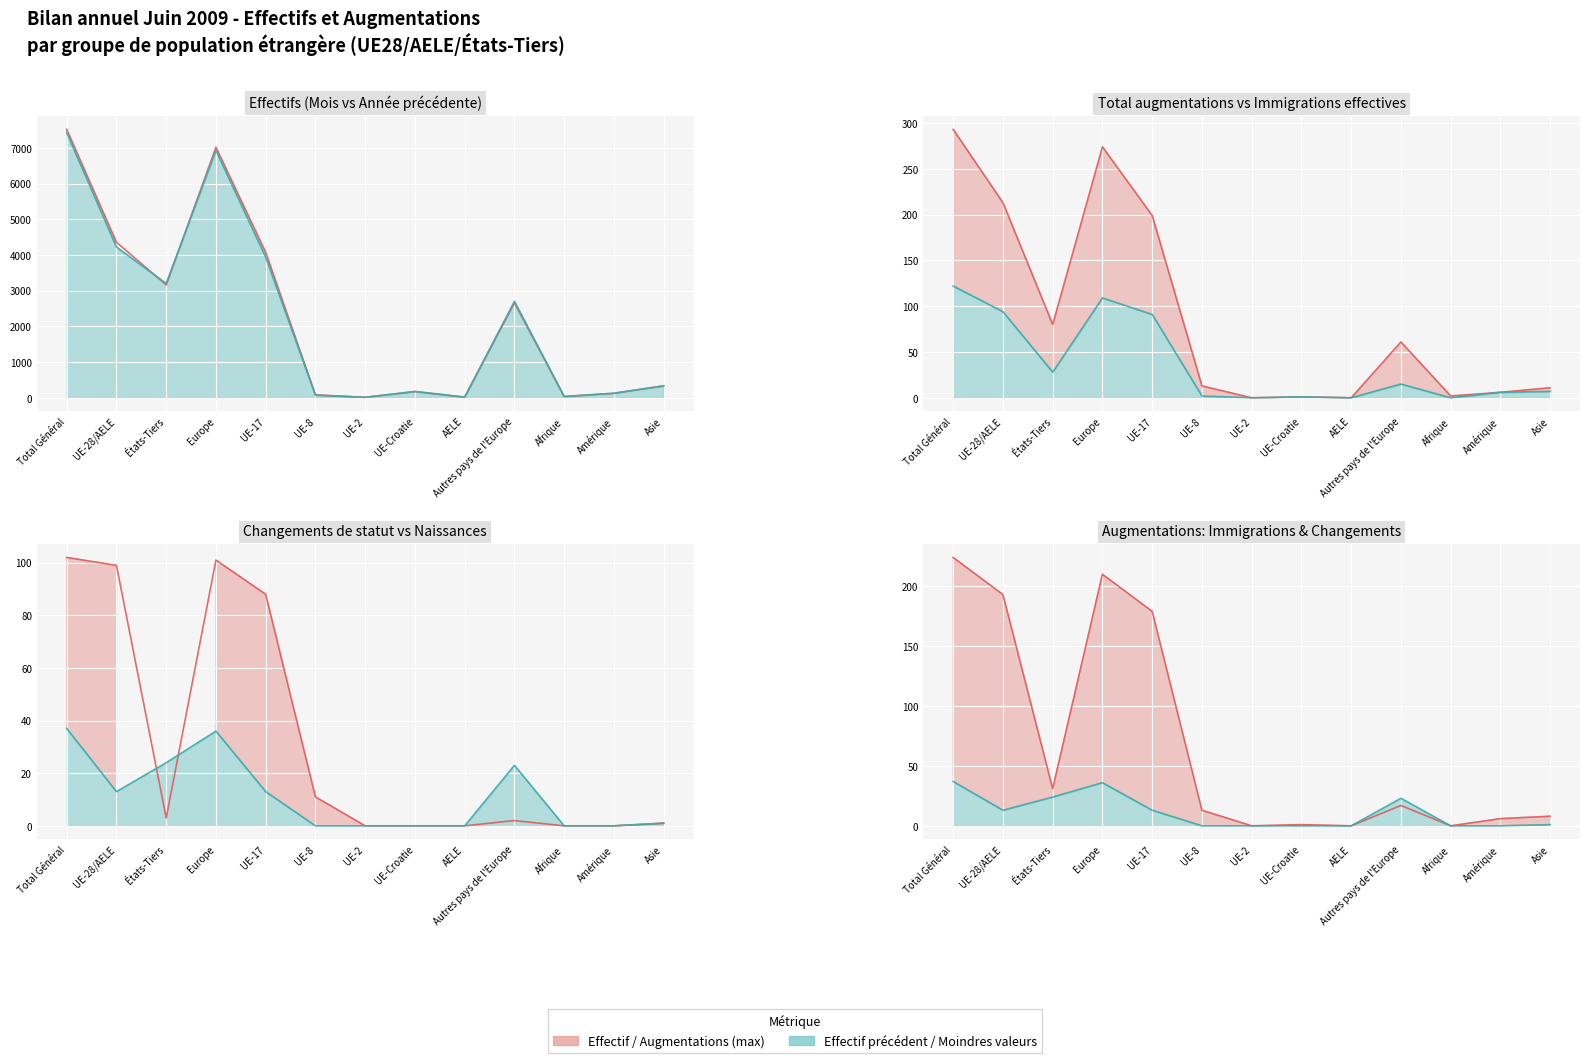

What is the difference between the Immigrations effectives values at Afrique and UE-8?

2